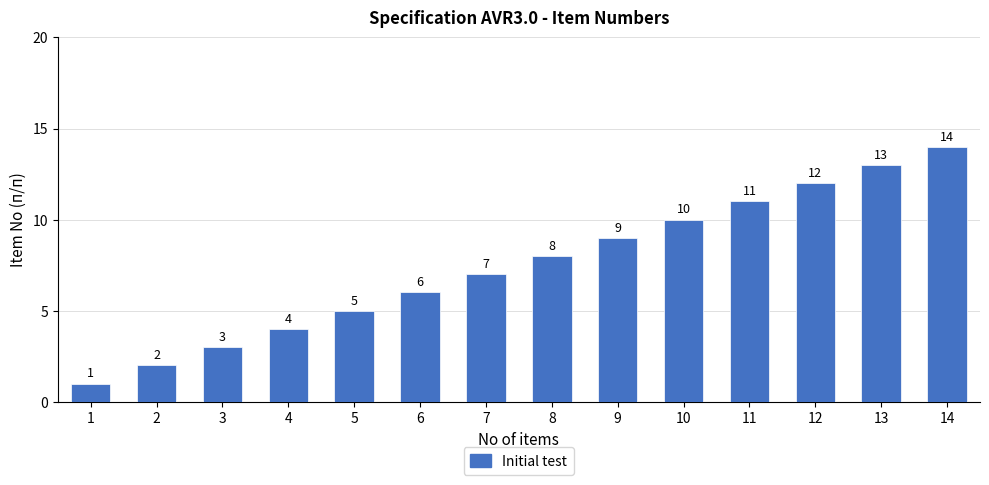

What is the maximum value shown in the chart?

14